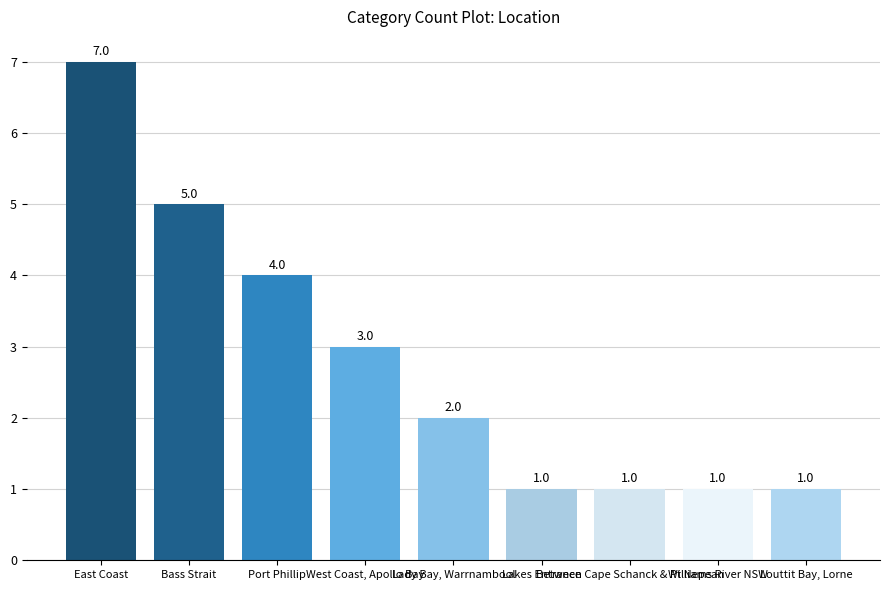

The chart shows a value of 5 at Bass Strait. True or false?

True